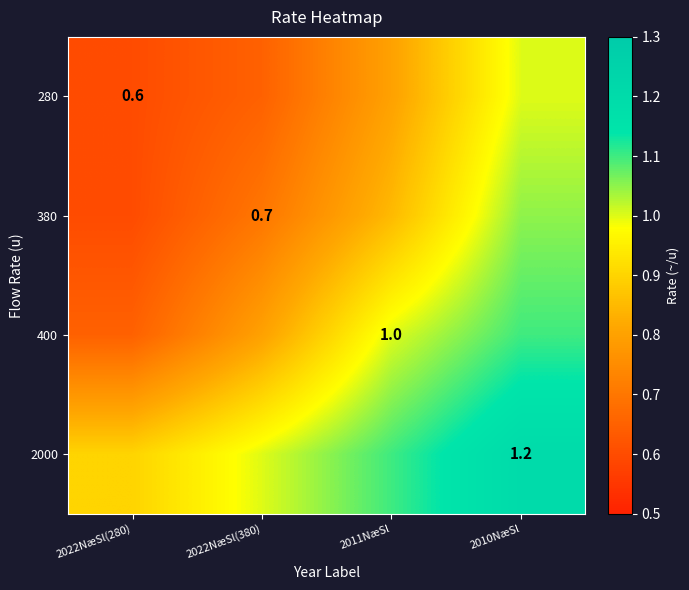

What is the smallest value displayed?

0.6